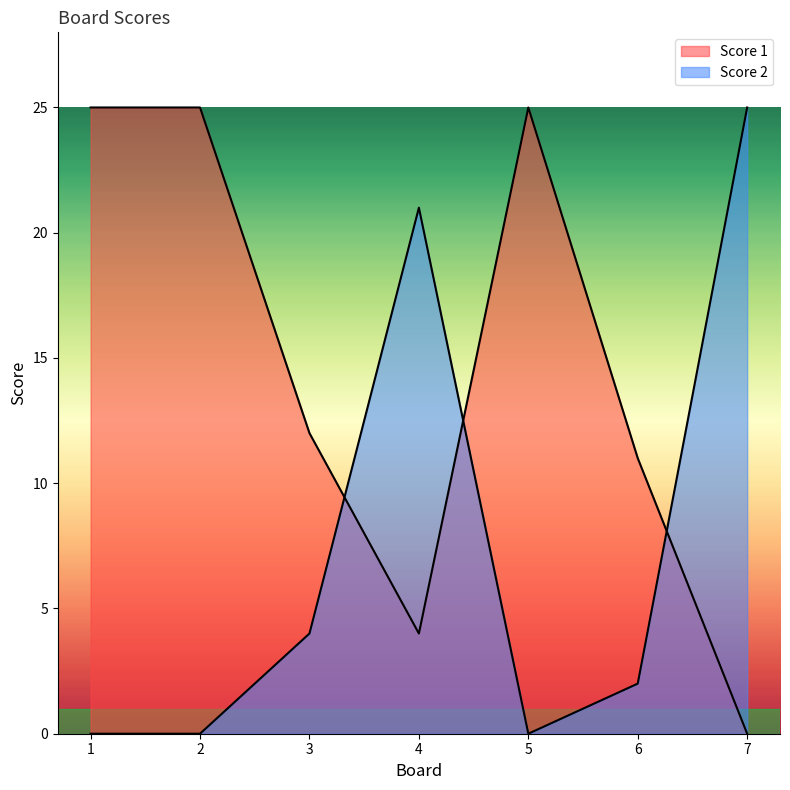

Is the value of Score 1 at 7 greater than the value of Score 2 at 4?

No